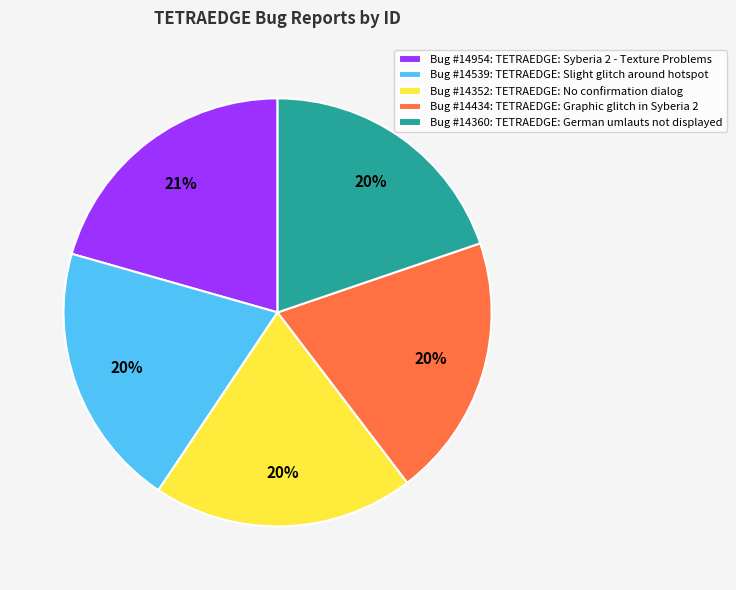

Which slice is the largest?

Bug #14954: TETRAEDGE: Syberia 2 - Texture Problems